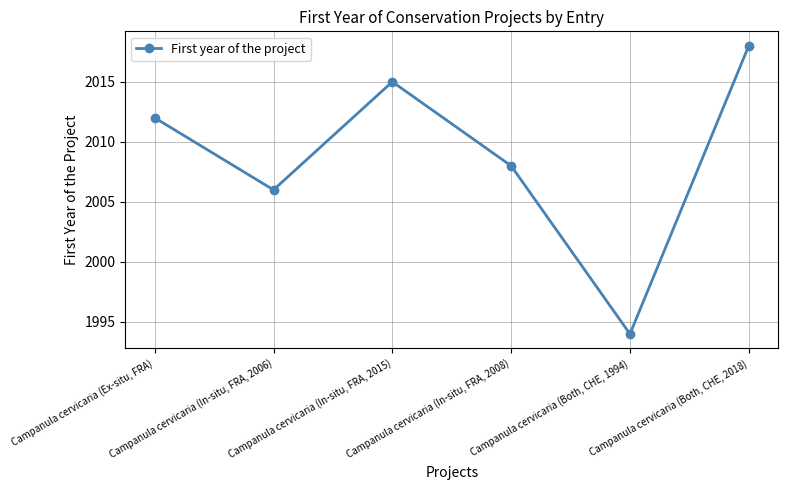

Which category has the highest value across all series?

Campanula cervicaria (Both, CHE, 2018)